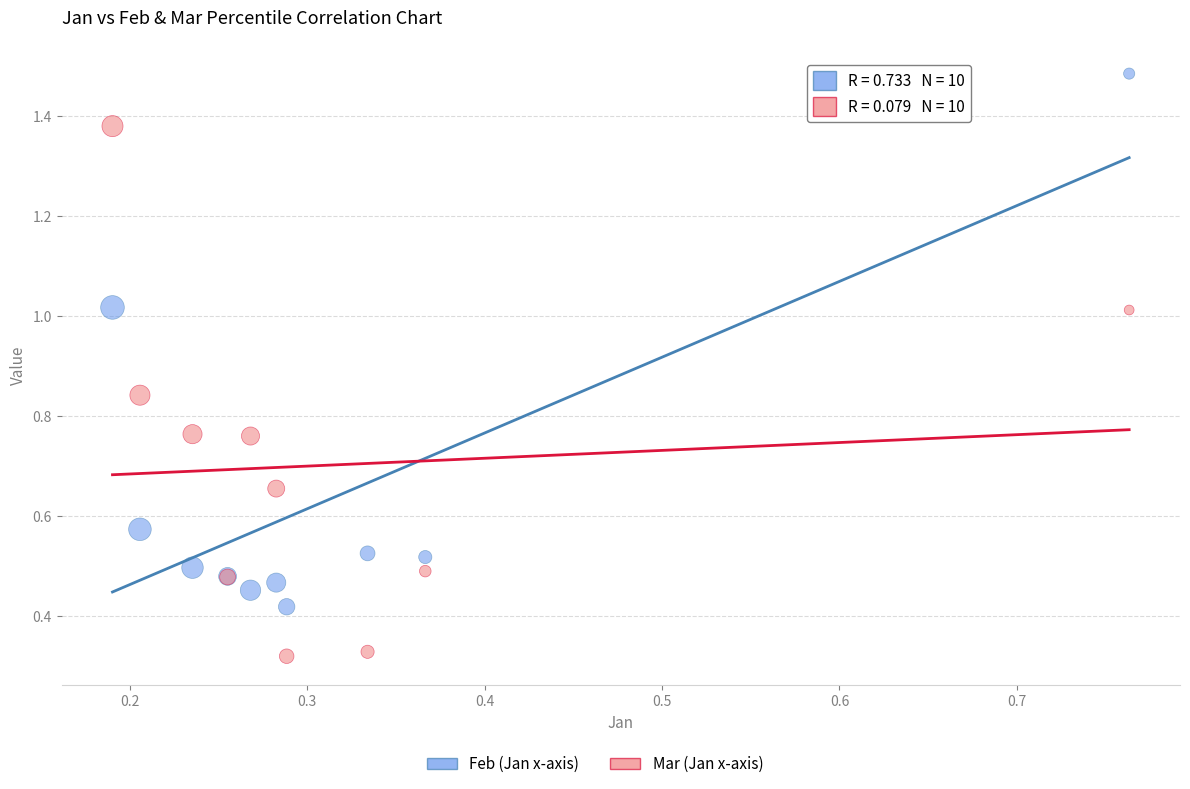

Which series contains the highest Y value?

Feb (Jan x-axis)